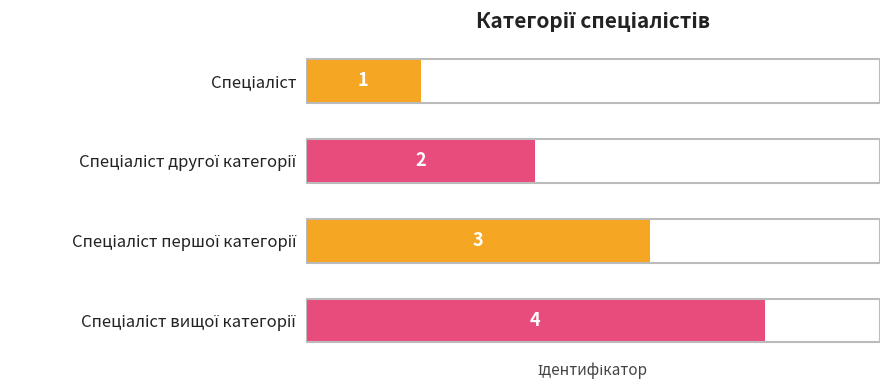

What is the sum of all values?

10